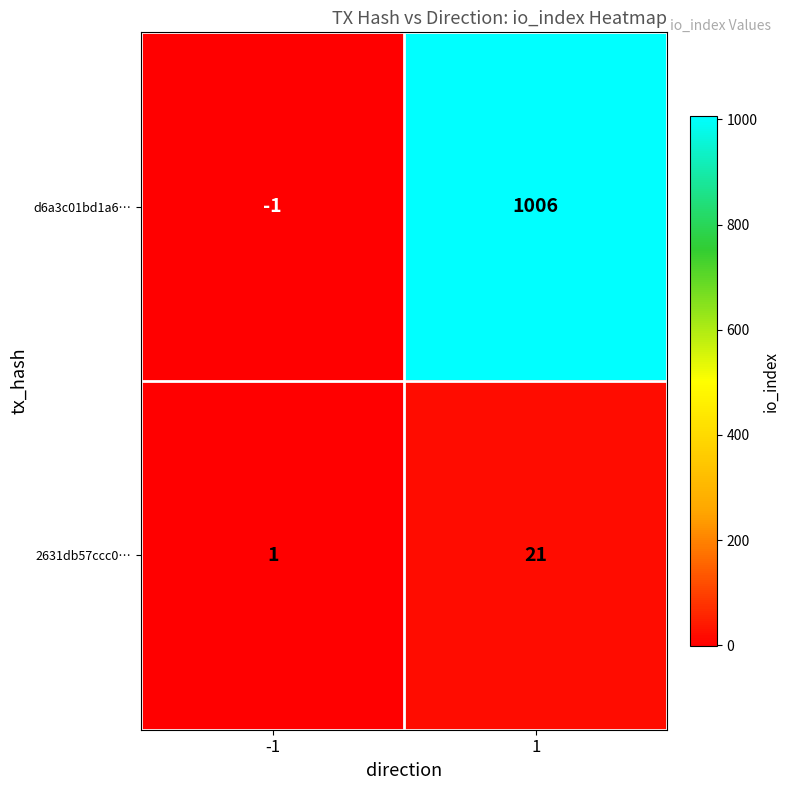

What is the sum of all 2631db57ccc0… values?

22